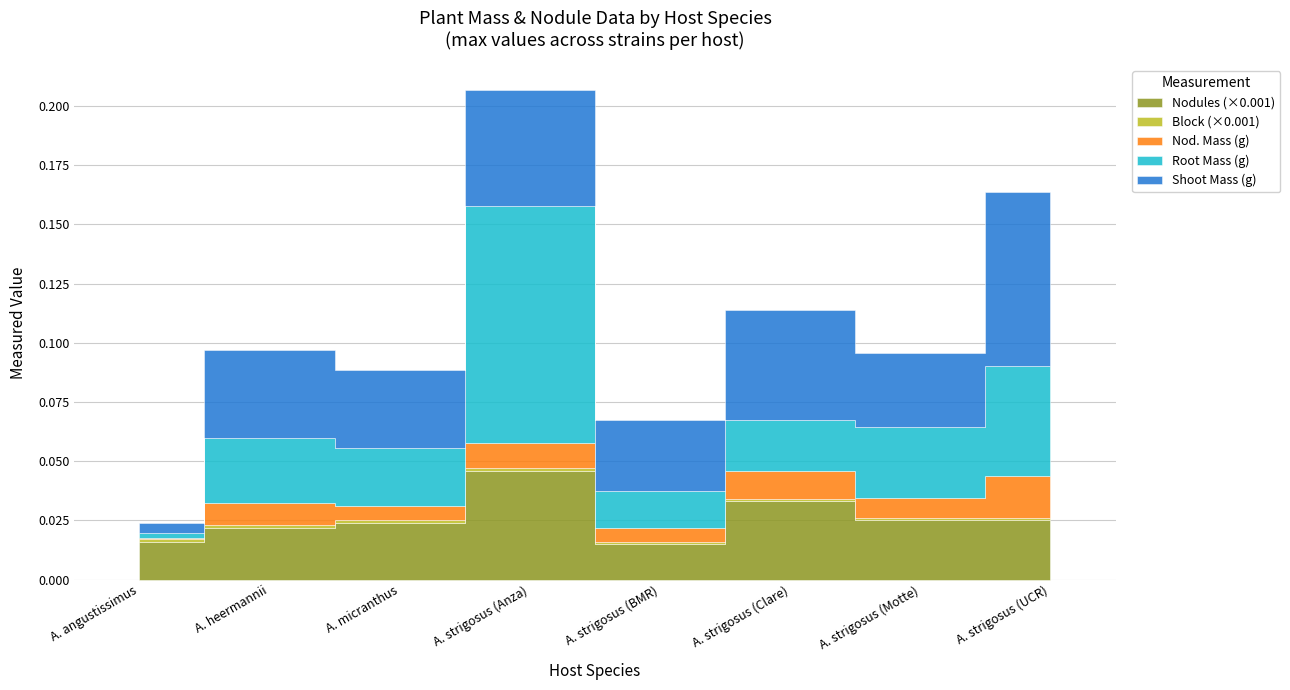

List the labels in order of Block value, largest first.

A. angustissimus, A. heermannii, A. micranthus, A. strigosus (Anza), A. strigosus (BMR), A. strigosus (Clare), A. strigosus (Motte), A. strigosus (UCR)